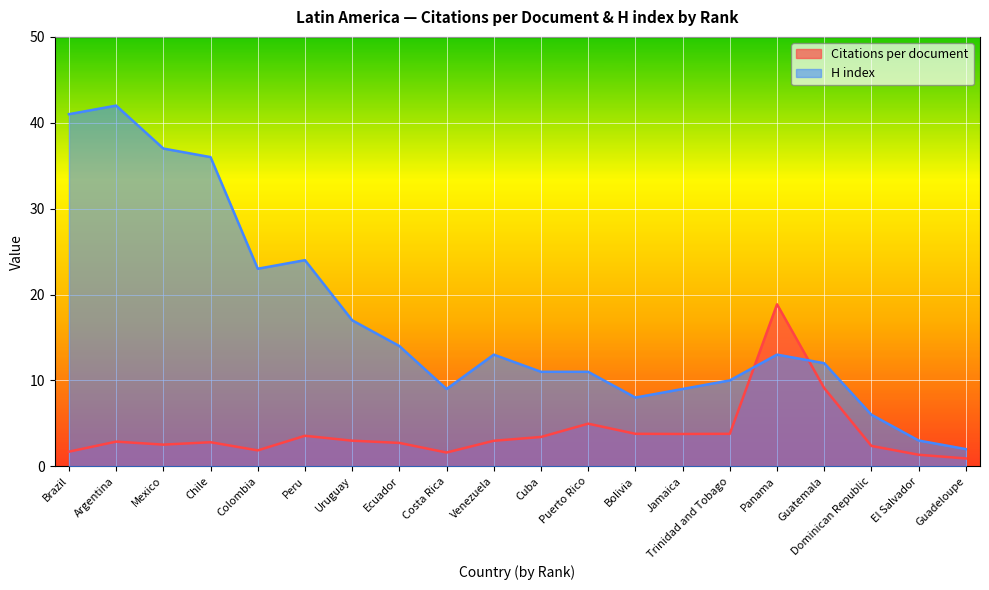

Between Ecuador and El Salvador, which series saw the biggest shift?

H index